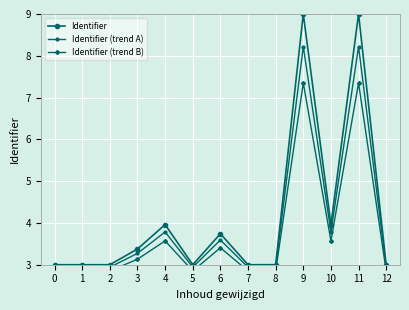

What is the difference between the Identifier values at 0 and 6?

0.7